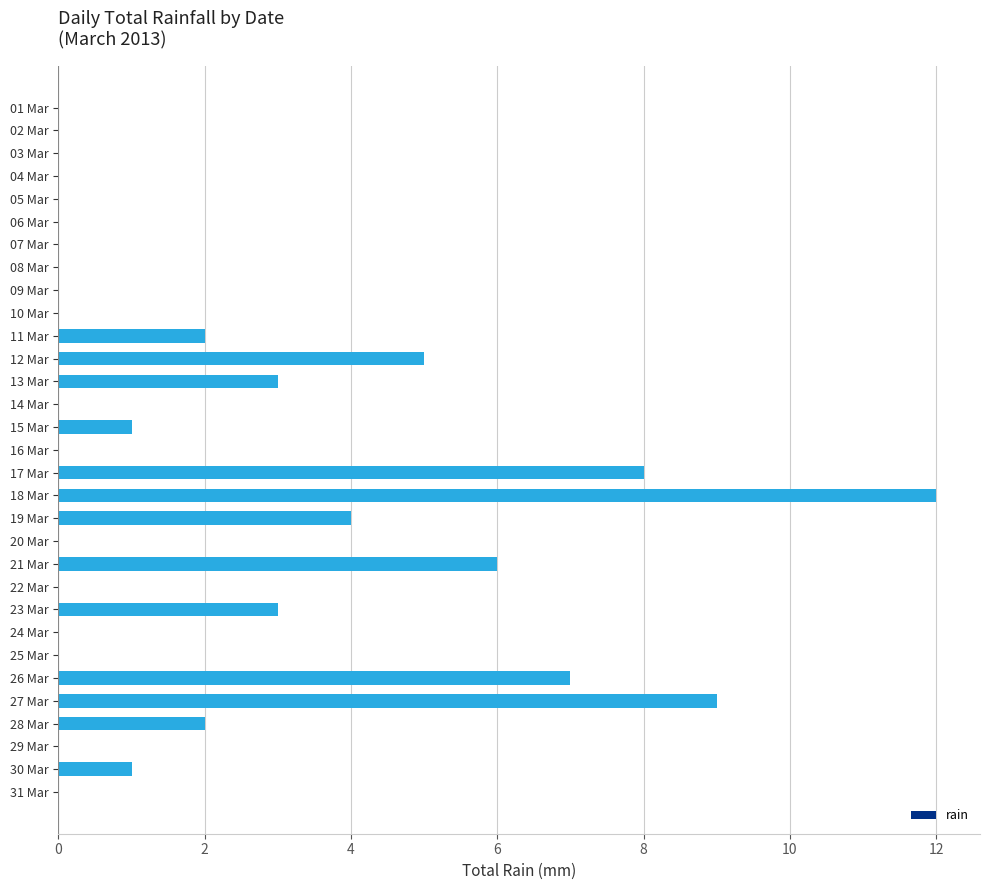

What is the maximum value shown in the chart?

12